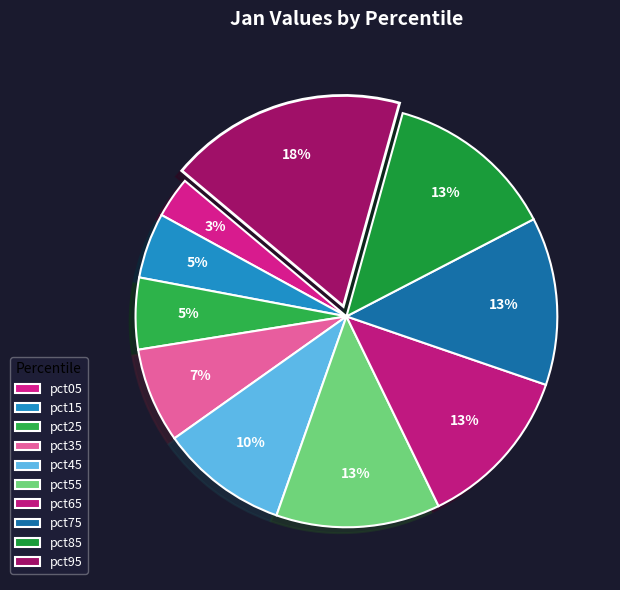

To the nearest percent, what percentage of the pie is pct05?

3%